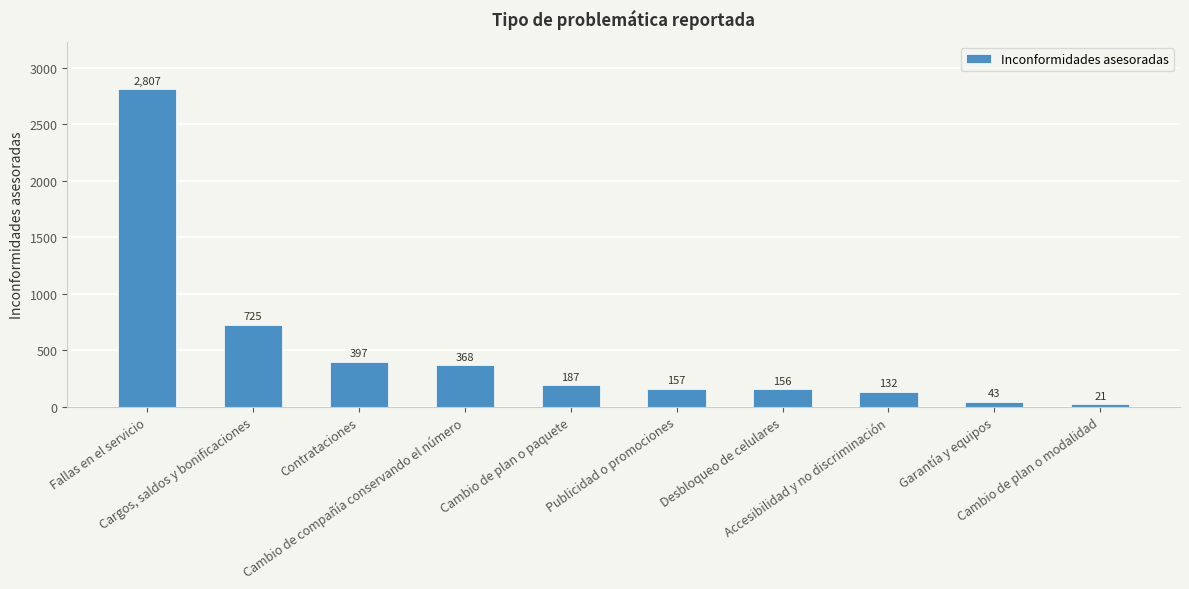

What is the change in value from Accesibilidad y no discriminación to Garantía y equipos?

-89